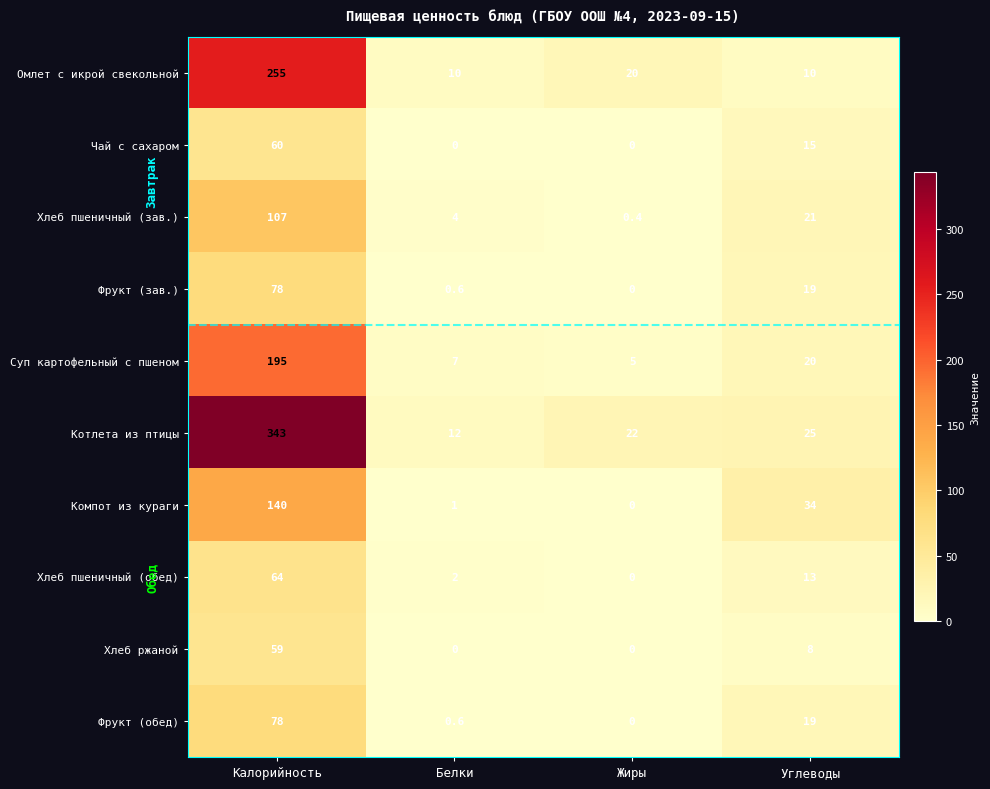

What is the difference between the maximum and minimum values in the Компот из кураги series?

140.0